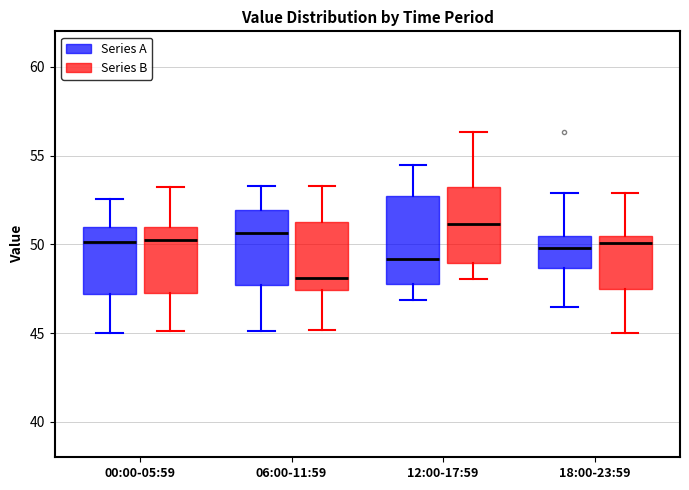

Which box's median line is the lowest?

06:00-11:59 (Series B)